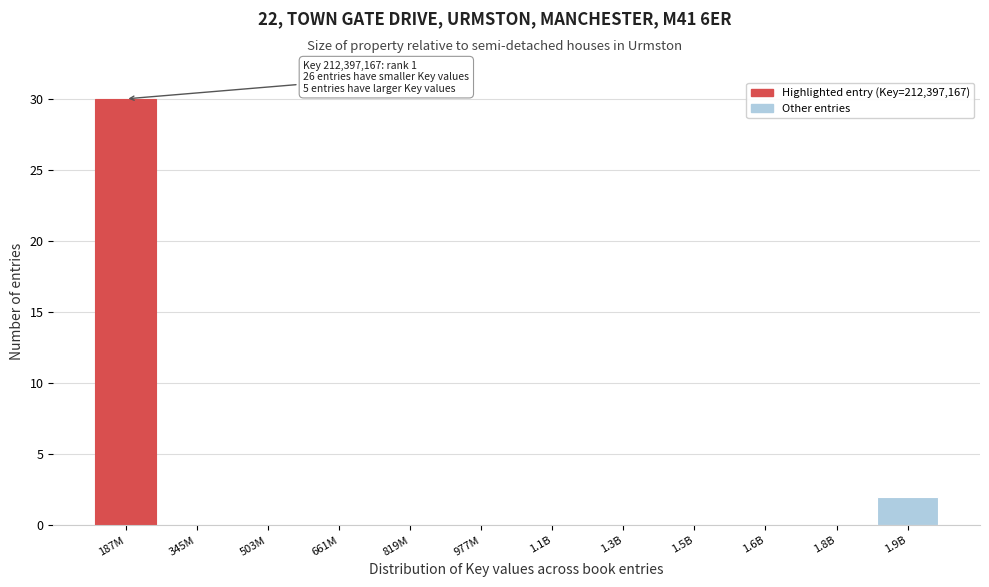

Reading left to right, extract all data points from this chart.

187M=30	345M=0	503M=0	661M=0	819M=0	977M=0	1.1B=0	1.3B=0	1.5B=0	1.6B=0	1.8B=0	1.9B=2